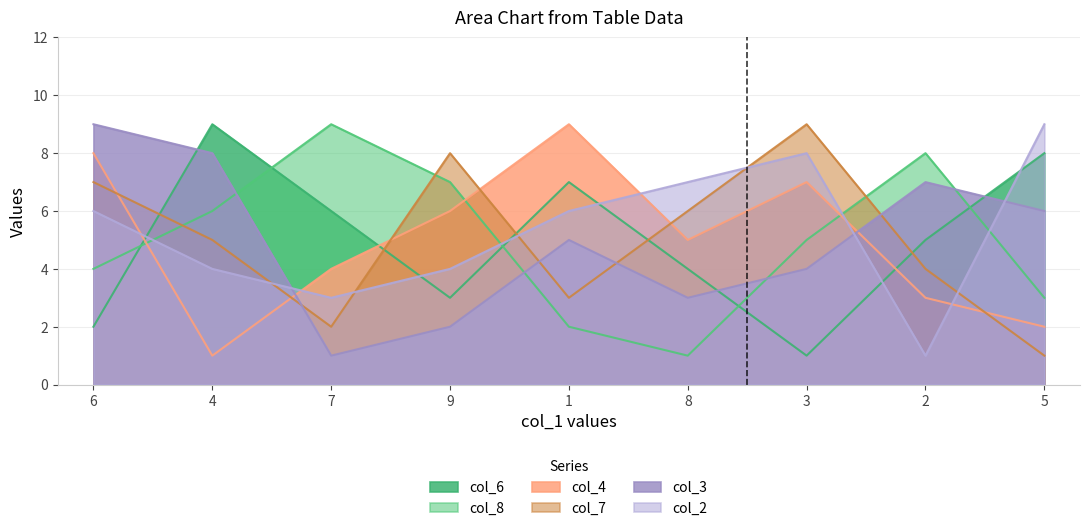

What is the approximate value of col_7 at 1?

3